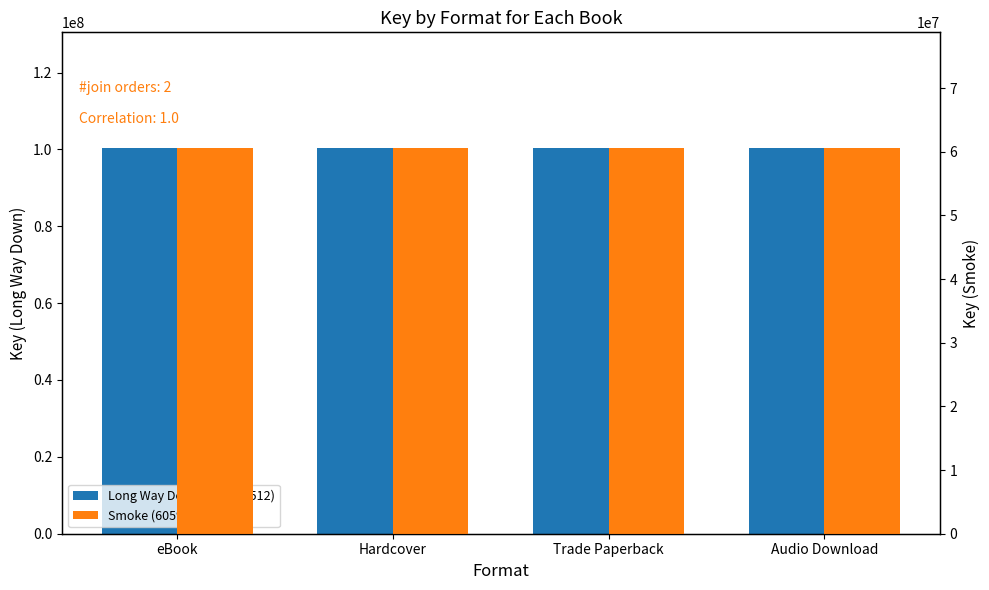

Is it true that Smoke (60593849) equals 88825348 at eBook?

False